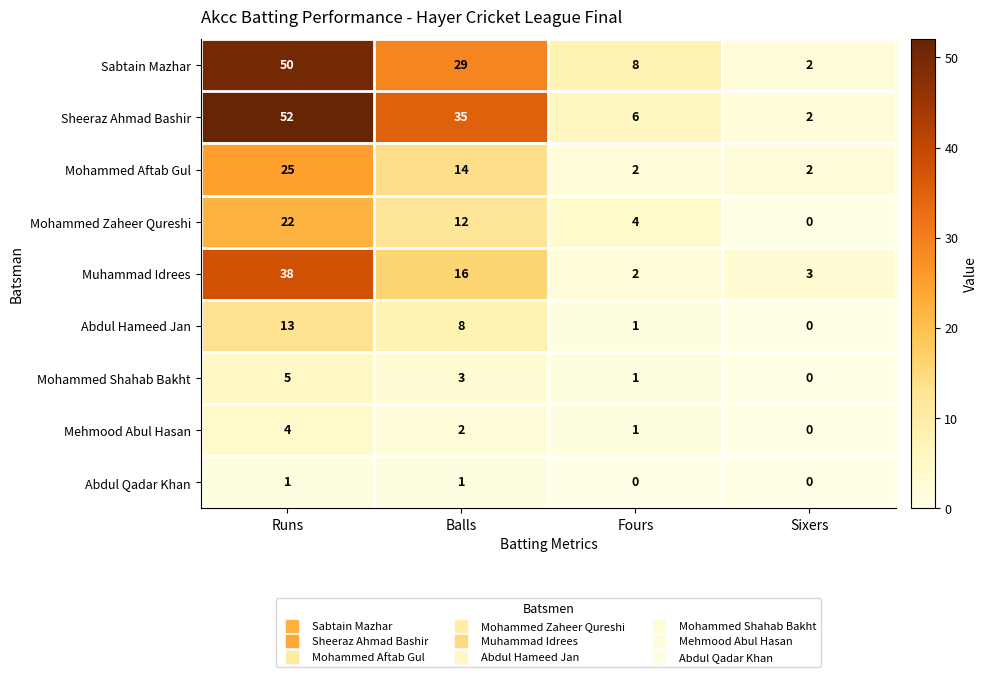

How many distinct data groups are displayed?

9